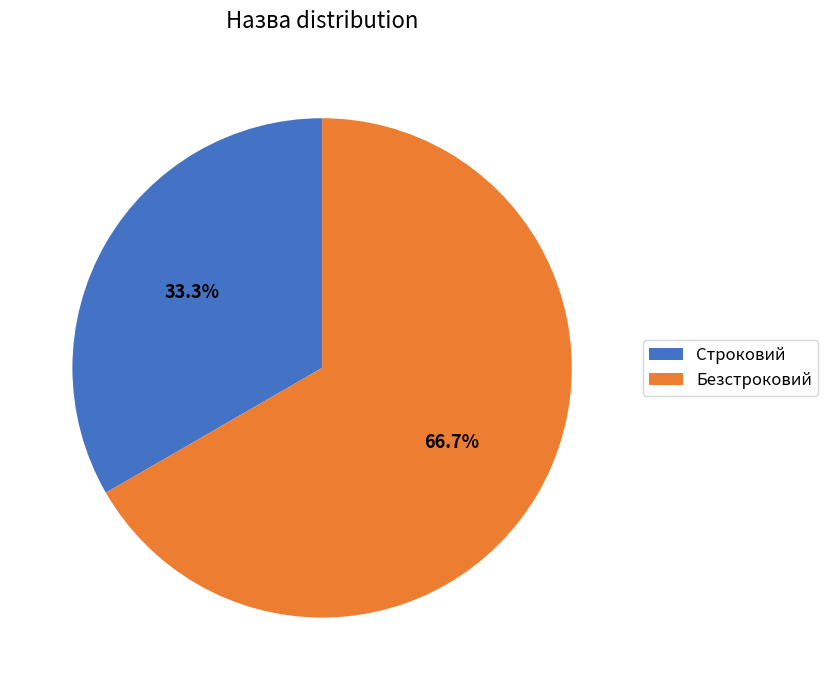

Is it true that Безстроковий is 58% of the pie?

False